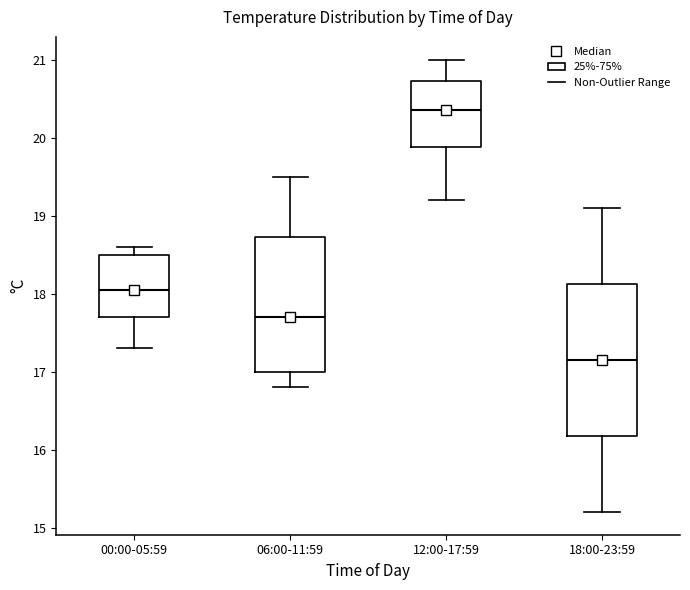

Reading left to right, transcribe this box plot: for each box, give where its median line is, the range the box spans, and where its two whiskers end, as read against the y-axis. The values are not printed on the chart, so give them approximately, as read against the axis.

00:00-05:59: median 18.1, box 17.7 to 18.5, whiskers 17.3 to 18.6
06:00-11:59: median 17.7, box 17.0 to 18.7, whiskers 16.8 to 19.5
12:00-17:59: median 20.4, box 19.9 to 20.7, whiskers 19.2 to 21.0
18:00-23:59: median 17.2, box 16.2 to 18.1, whiskers 15.2 to 19.1